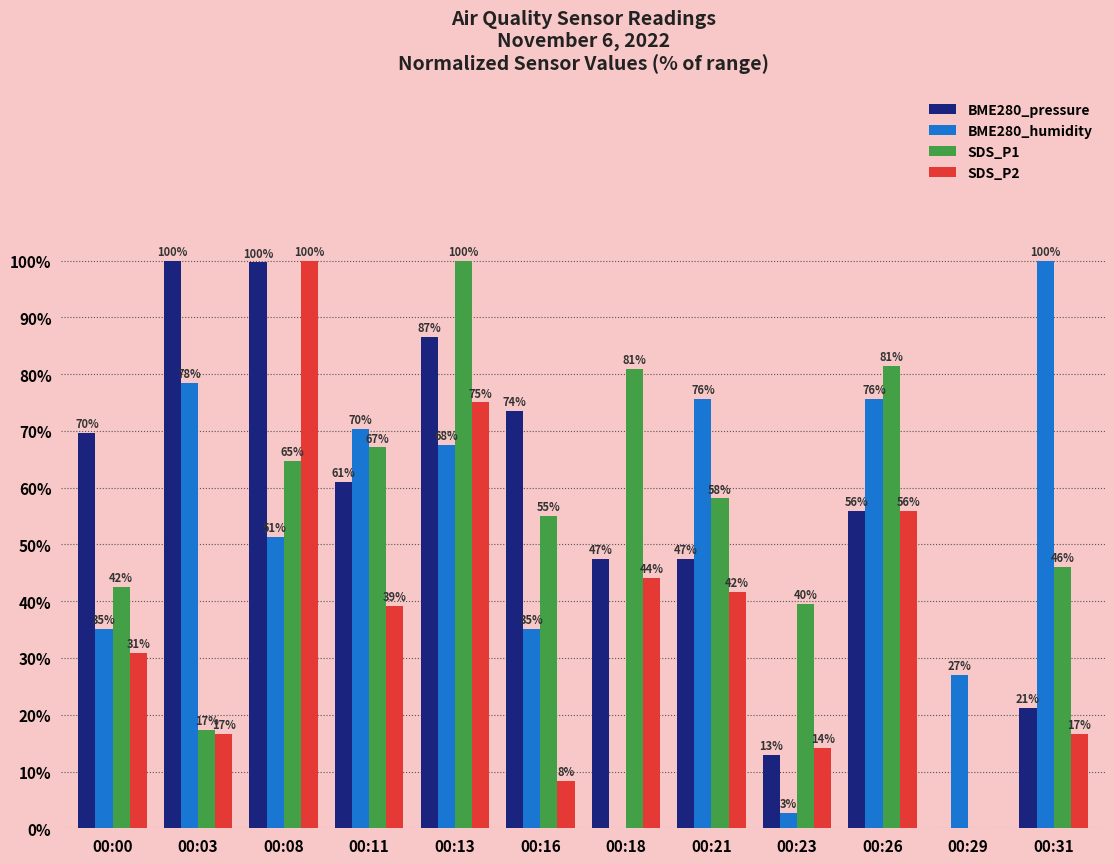

True or false: BME280_humidity has a value of 75.7 at 00:21.

True